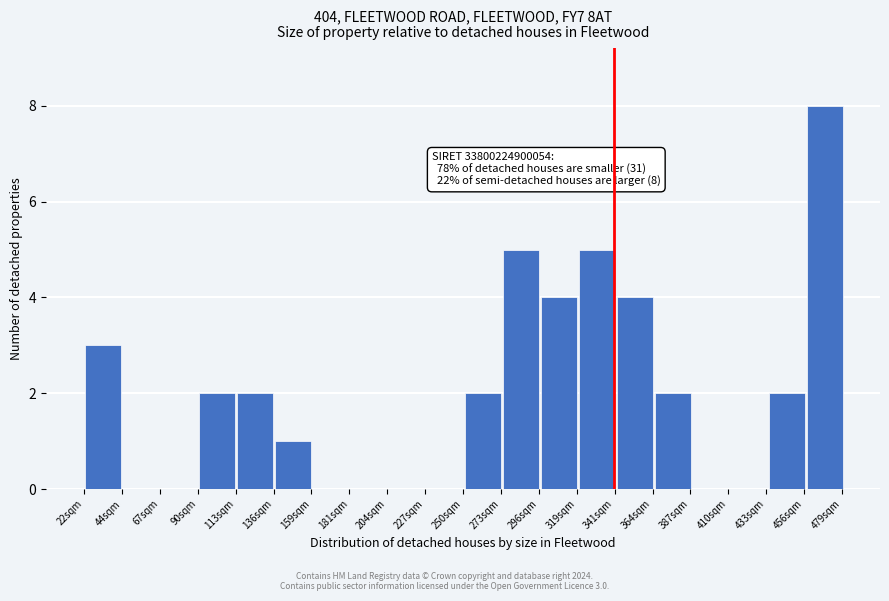

Which range on the x-axis has the tallest bar?

455 to 480